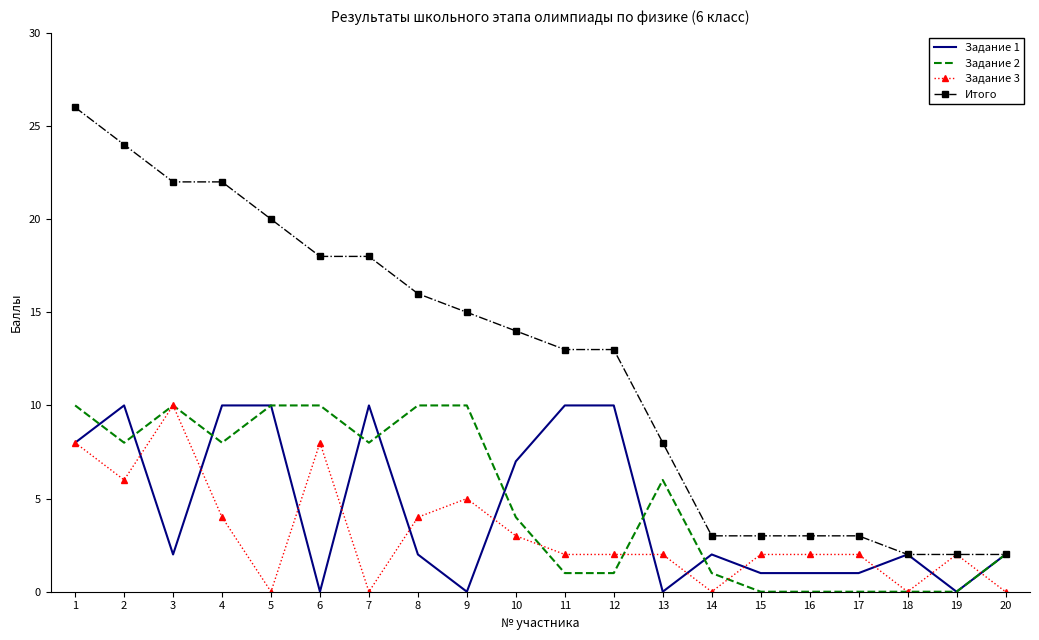

At how many categories does at least one series exceed 10?

12